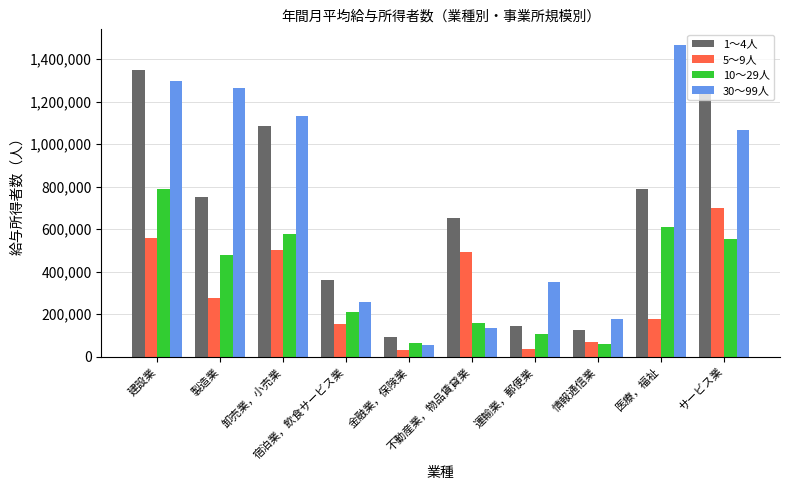

Rank the series at 建設業 from lowest to highest value.

5～9人, 10～29人, 30～99人, 1～4人